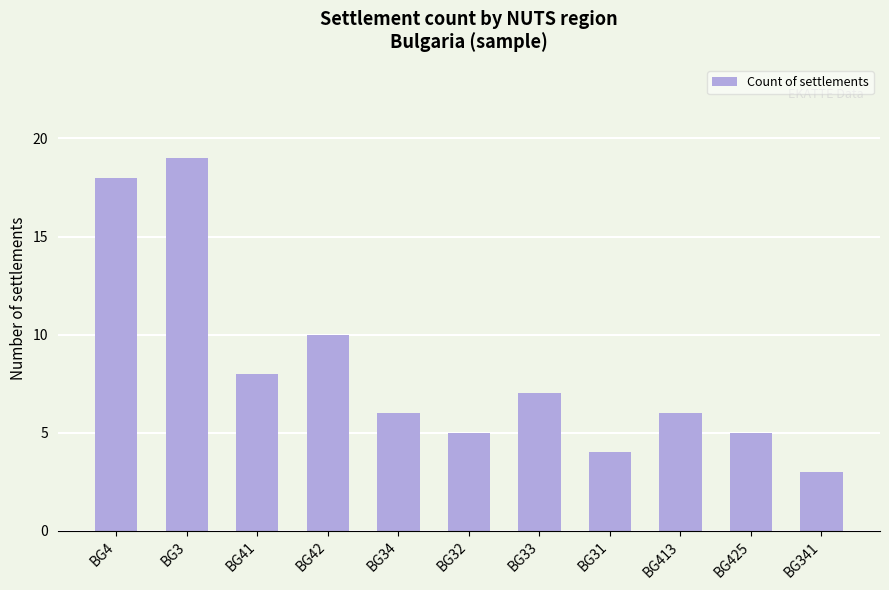

What is the label of the 9th bar from the left?

BG413